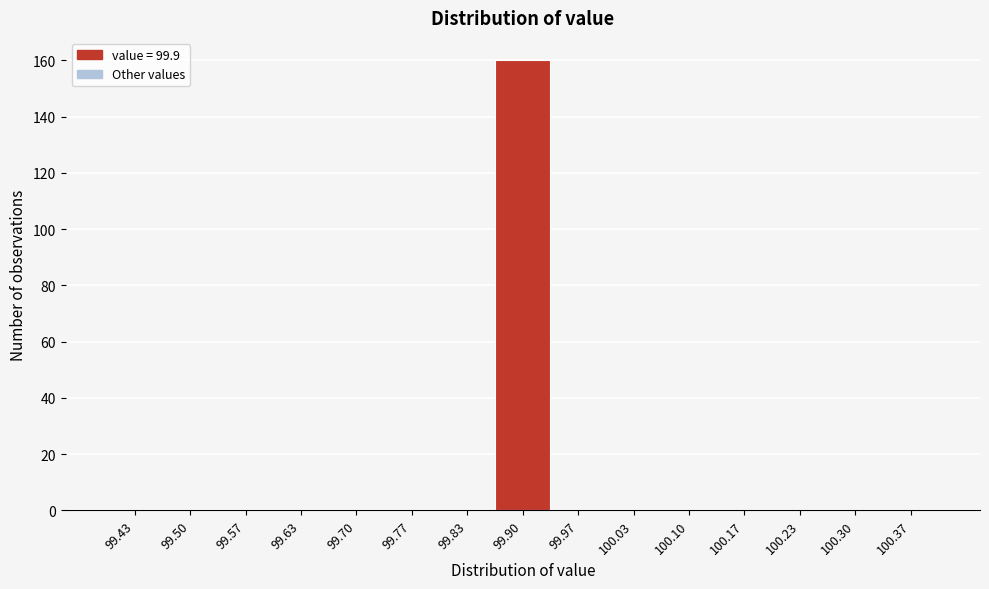

Reading left to right, list every bar in this chart as the range it spans on the x-axis followed by its height. Neither the bar edges nor the heights are printed on the chart, so give them approximately, as read against the axes.

99.40 to 99.47: 0
99.47 to 99.53: 0
99.53 to 99.60: 0
99.60 to 99.67: 0
99.67 to 99.73: 0
99.73 to 99.80: 0
99.80 to 99.87: 0
99.87 to 99.93: 160
99.93 to 100.00: 0
100.00 to 100.07: 0
100.07 to 100.13: 0
100.13 to 100.20: 0
100.20 to 100.27: 0
100.27 to 100.33: 0
100.33 to 100.40: 0